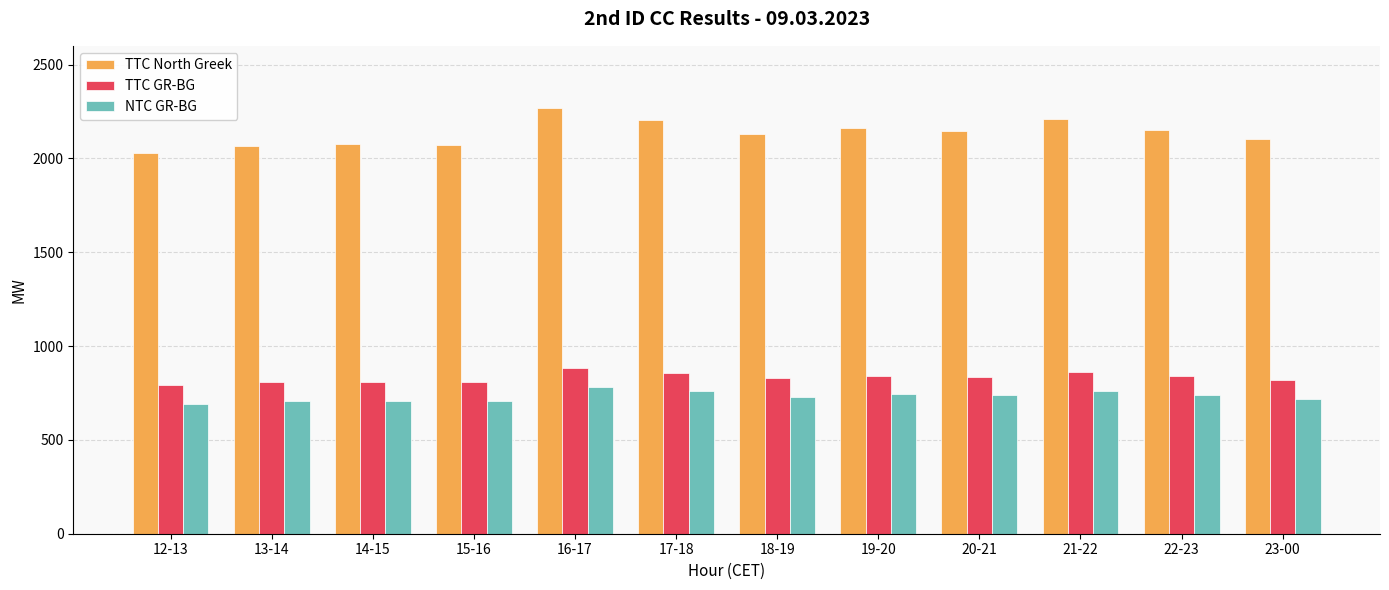

At which category is the sum across all series the highest?

16-17